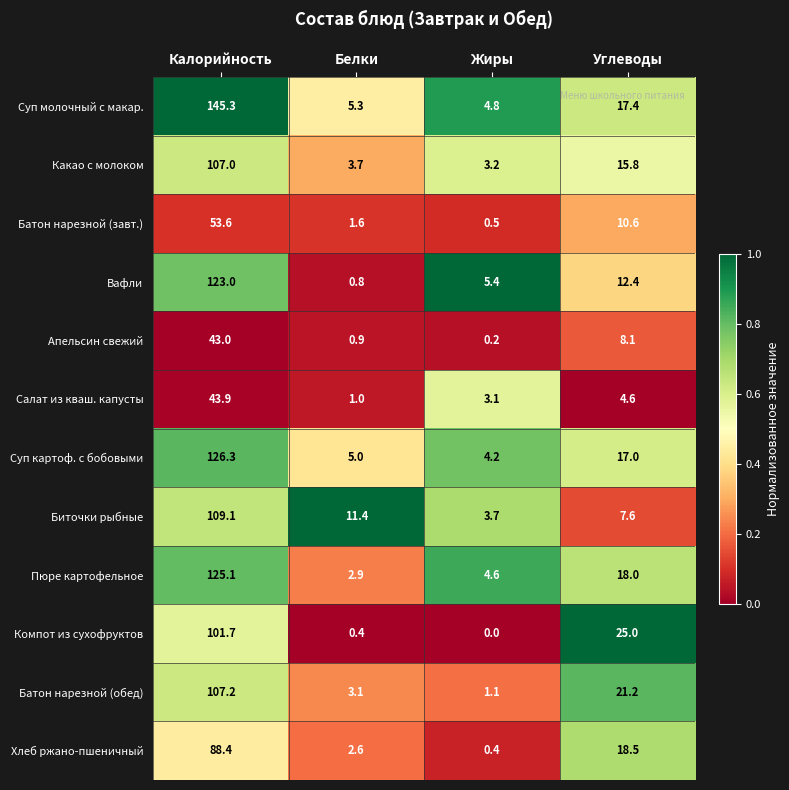

What is the sum of the Суп картоф. с бобовыми values at Калорийность and Белки?

131.3